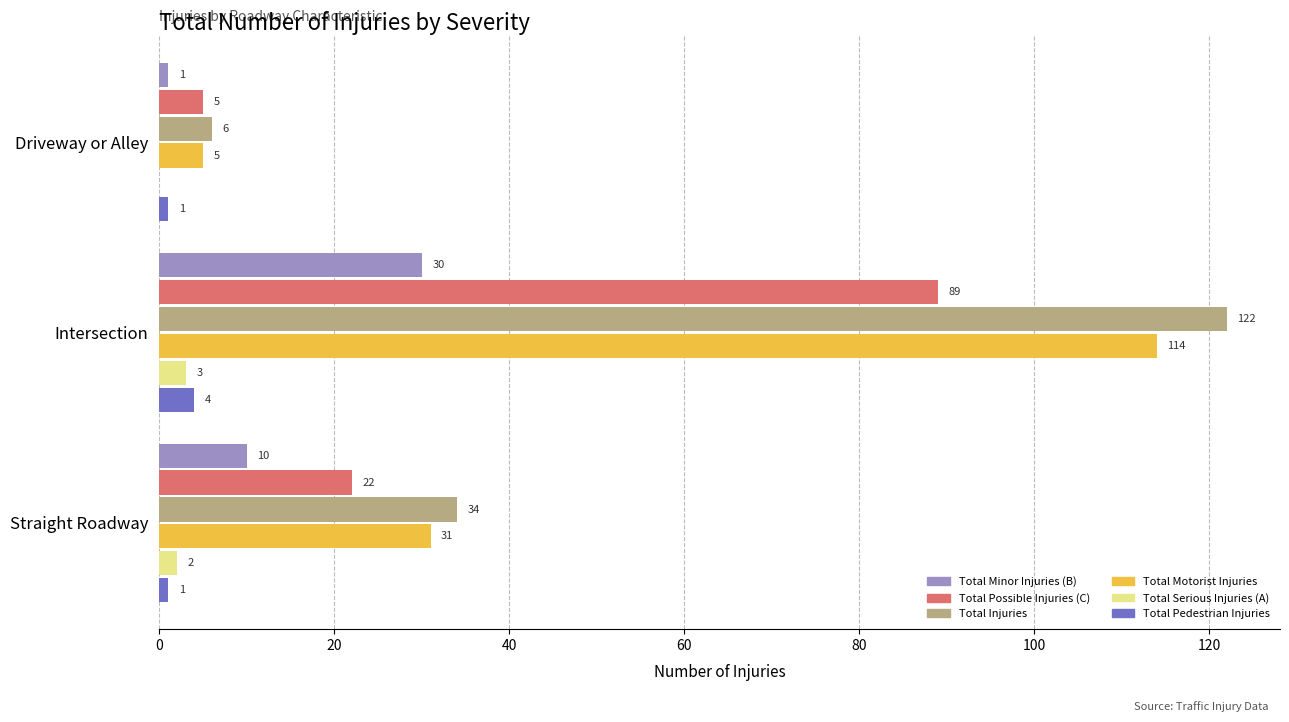

At which category is the sum across all series the highest?

Intersection